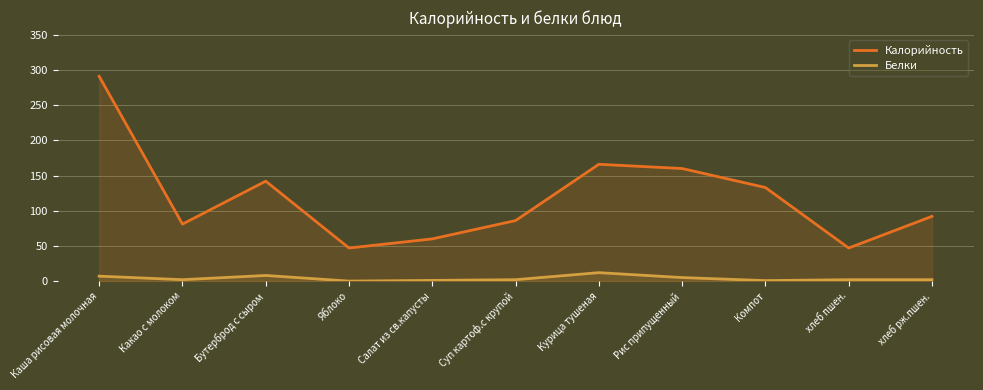

What is the maximum value shown in the chart?

291.0